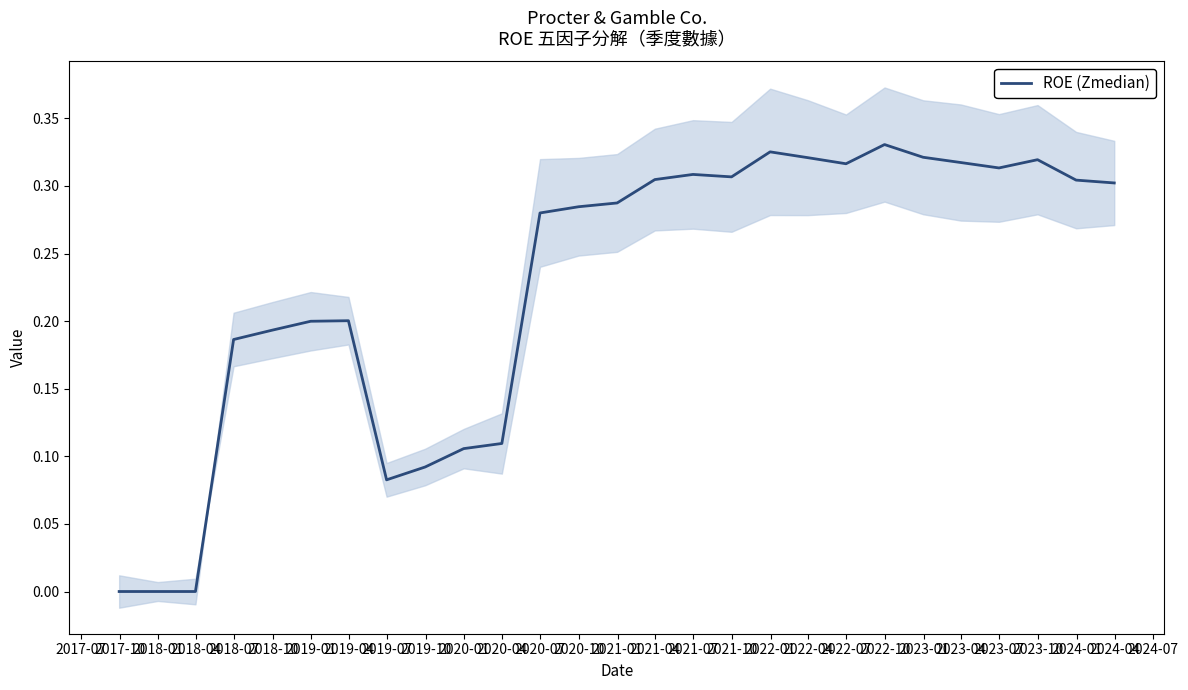

Does the chart have visible grid lines?

No